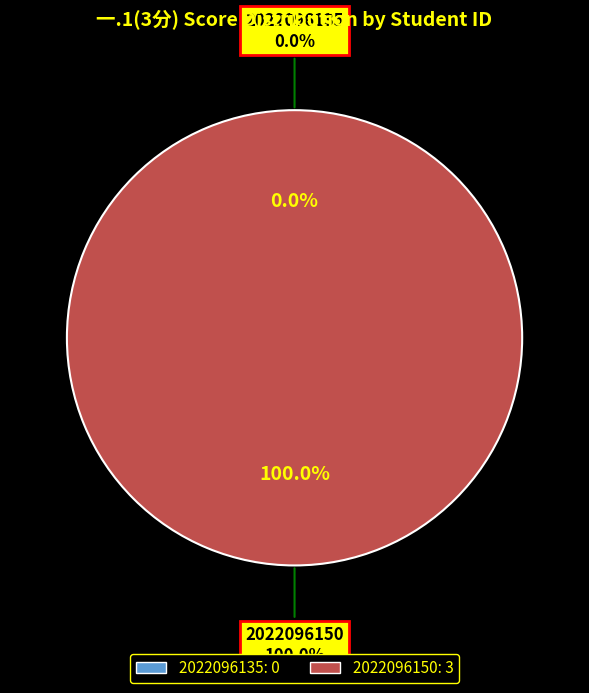

Between 2022096150 and 2022096135, which is larger?

2022096150